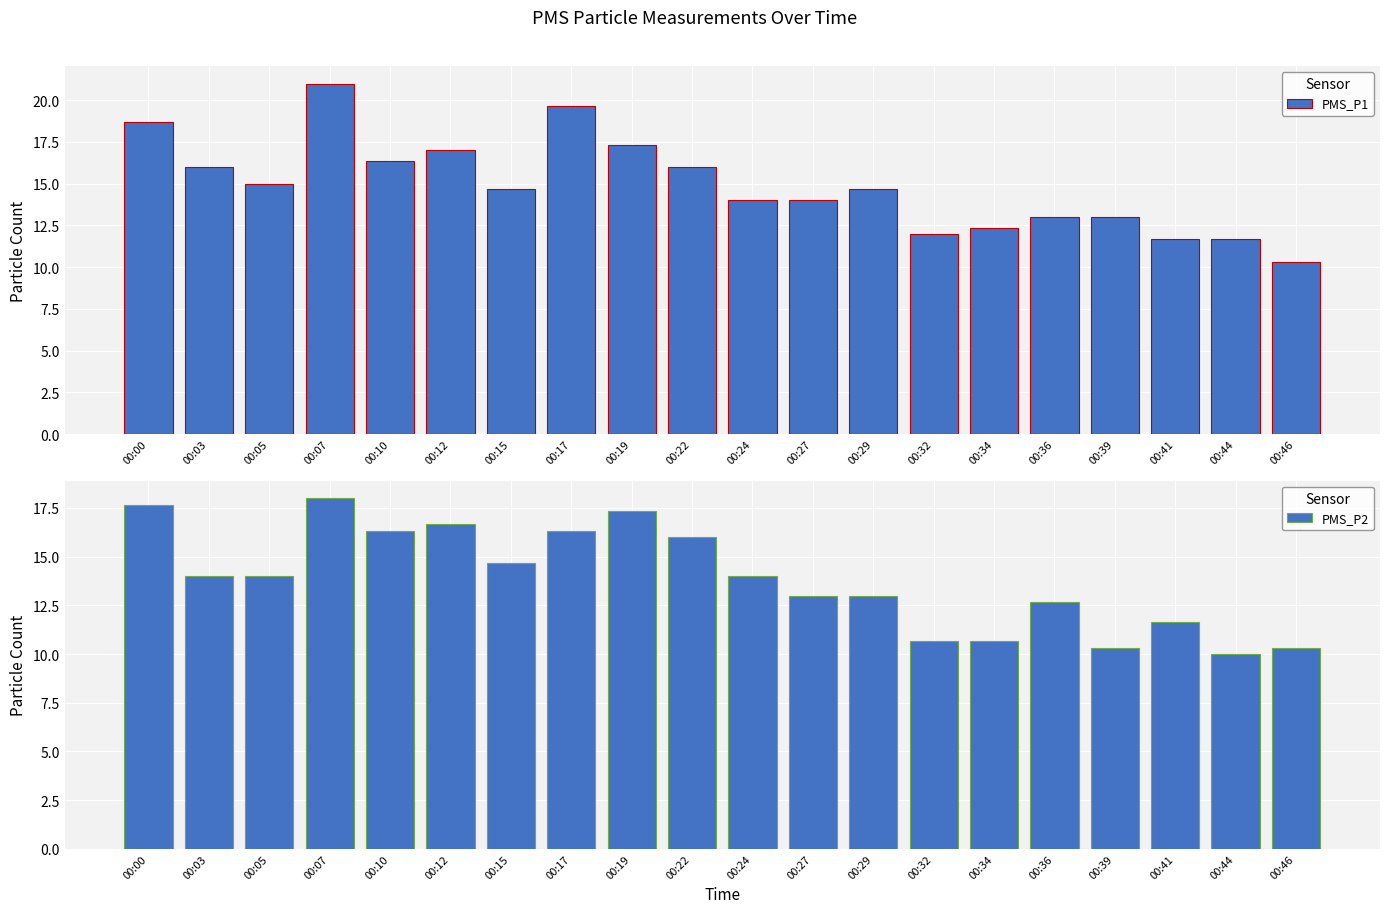

Reading left to right, transcribe all the data shown in this chart.

PMS_P1: 00:00=18.7	00:03=16.0	00:05=15.0	00:07=21.0	00:10=16.3	00:12=17.0	00:15=14.7	00:17=19.7	00:19=17.3	00:22=16.0	00:24=14.0	00:27=14.0	00:29=14.7	00:32=12.0	00:34=12.3	00:36=13.0	00:39=13.0	00:41=11.7	00:44=11.7	00:46=10.3
PMS_P2: 00:00=17.7	00:03=14.0	00:05=14.0	00:07=18.0	00:10=16.3	00:12=16.7	00:15=14.7	00:17=16.3	00:19=17.3	00:22=16.0	00:24=14.0	00:27=13.0	00:29=13.0	00:32=10.7	00:34=10.7	00:36=12.7	00:39=10.3	00:41=11.7	00:44=10.0	00:46=10.3